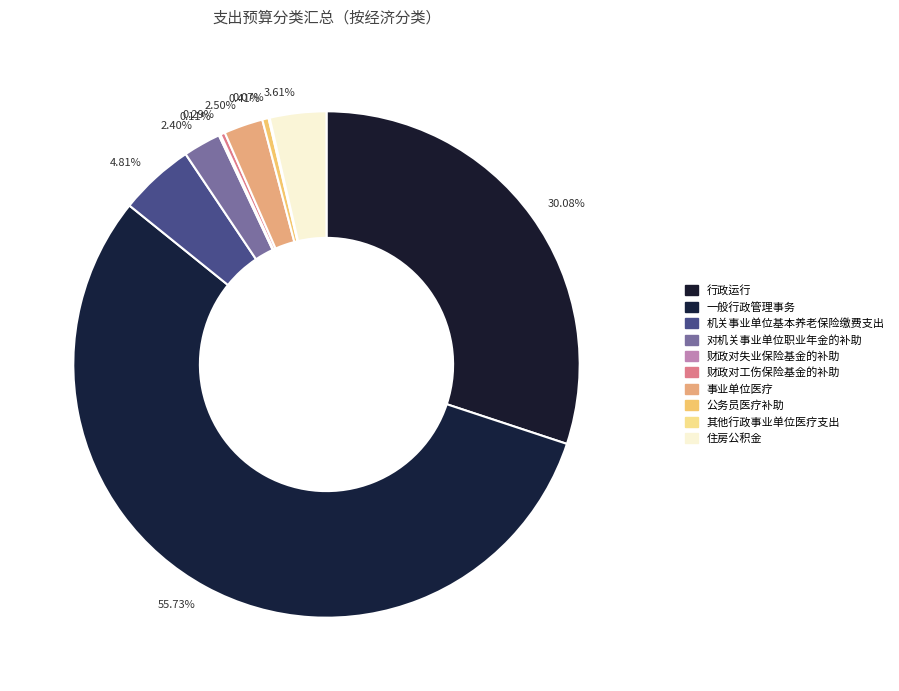

Count the number of slices in the pie.

10